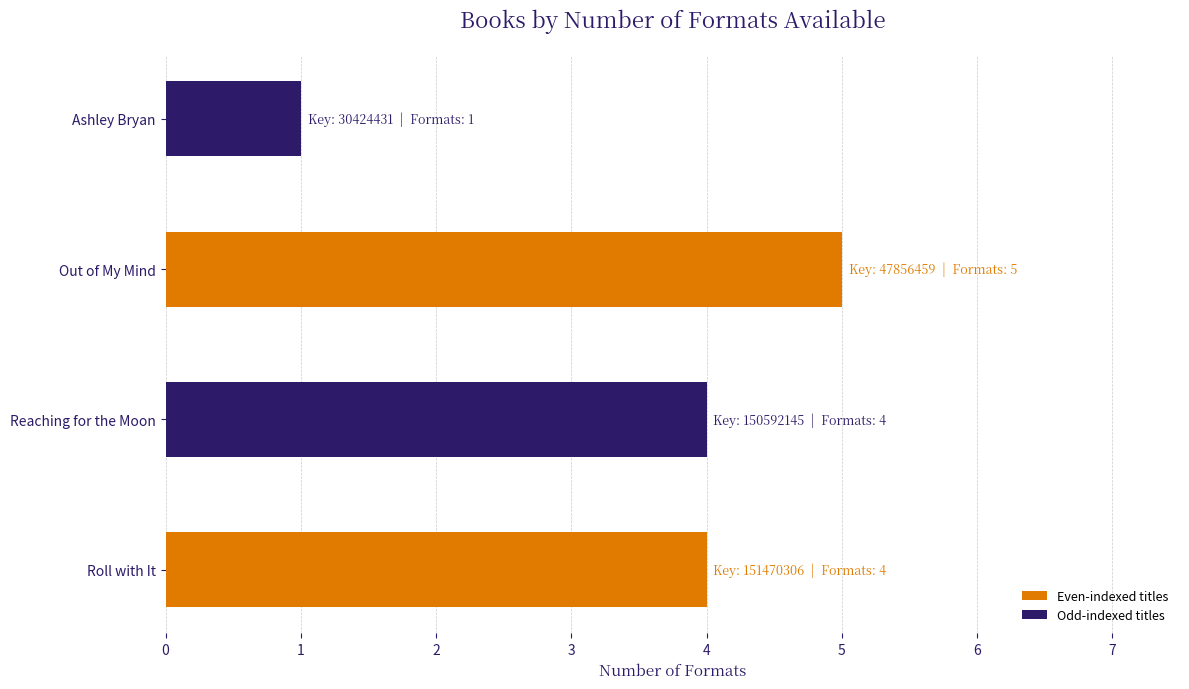

How many categories are shown in the chart?

4